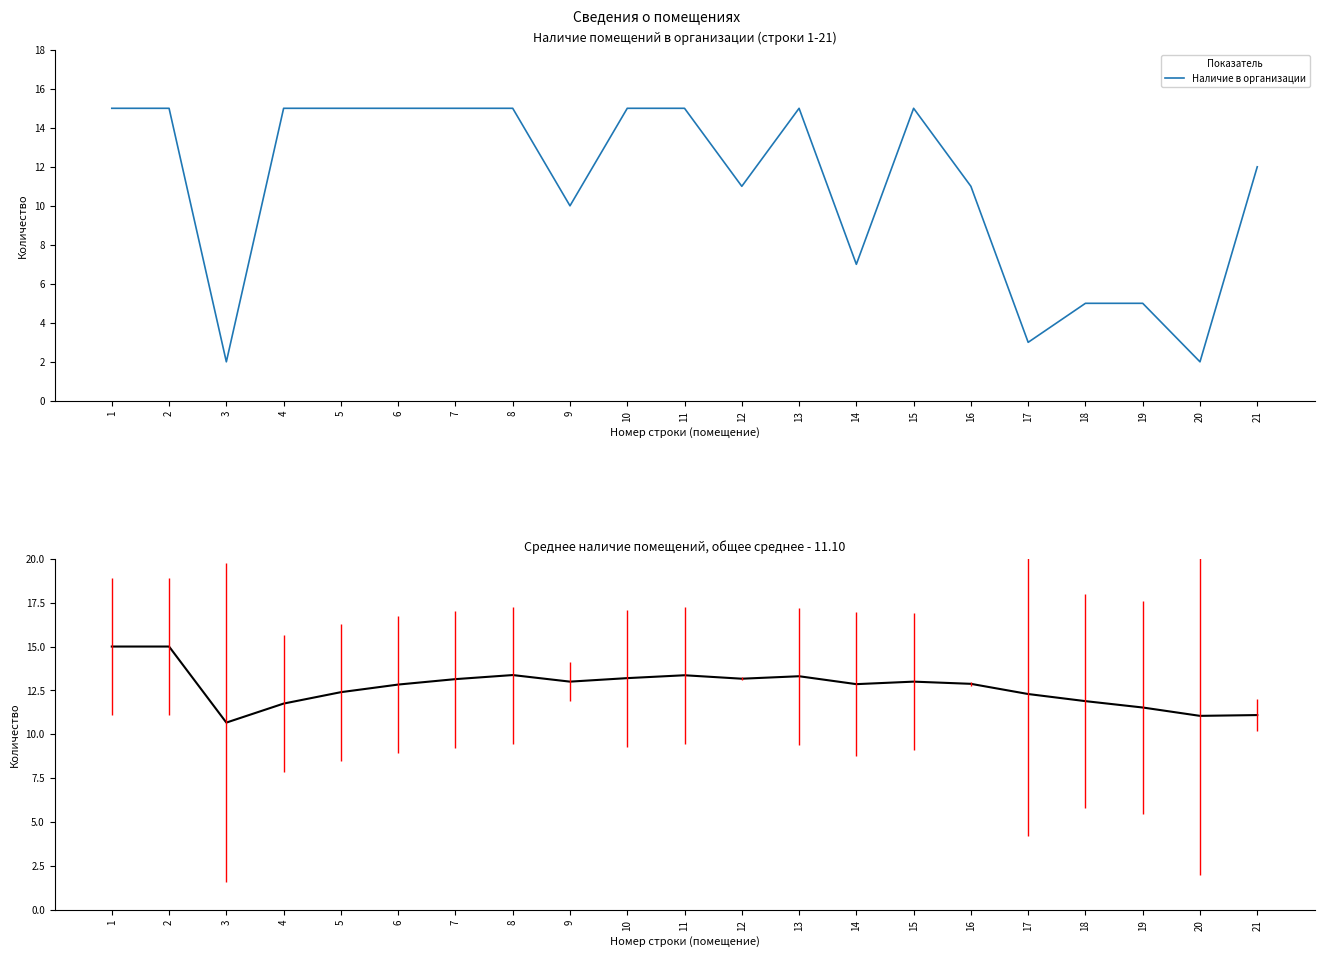

The Среднее (нарастающее) series shows 11.5 at 19. True or false?

True